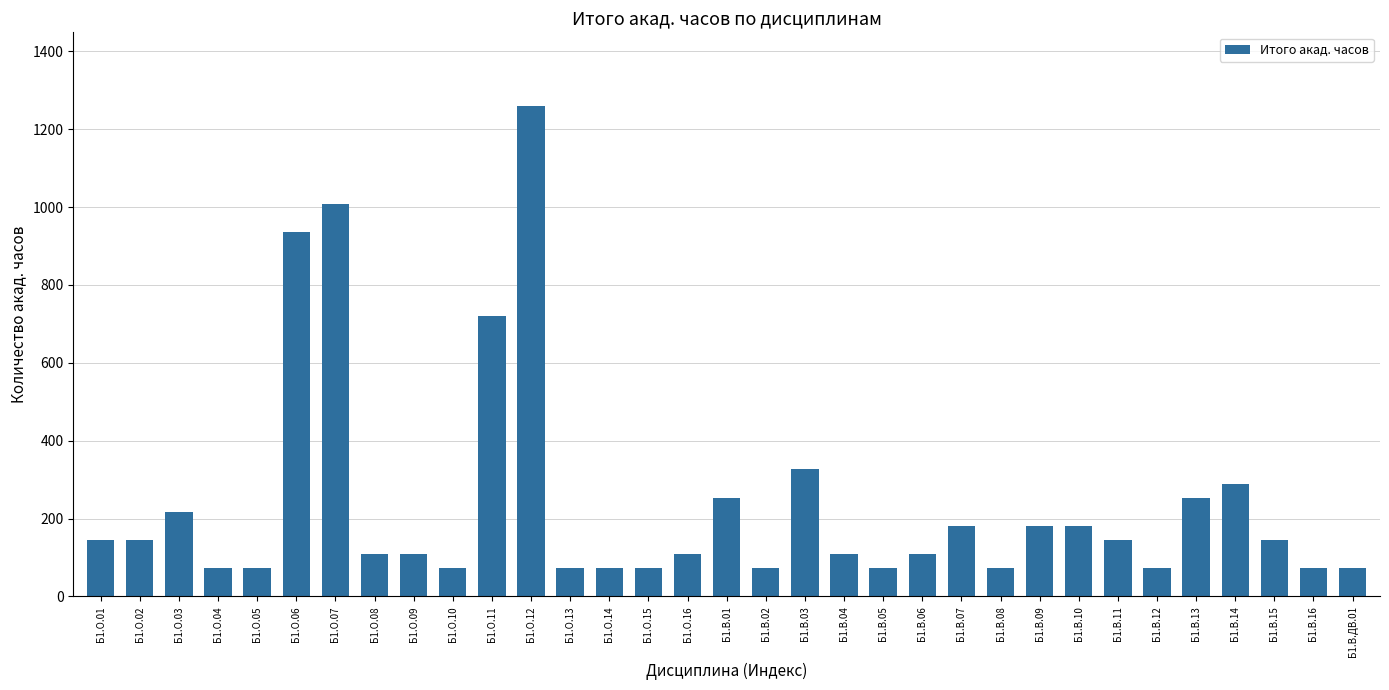

Between Б1.В.09 and Б1.О.01, which is larger?

Б1.В.09